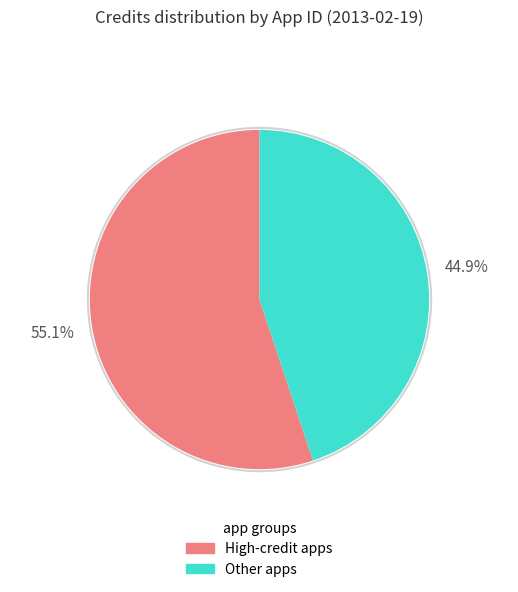

To the nearest percent, what is the average slice percentage?

50%